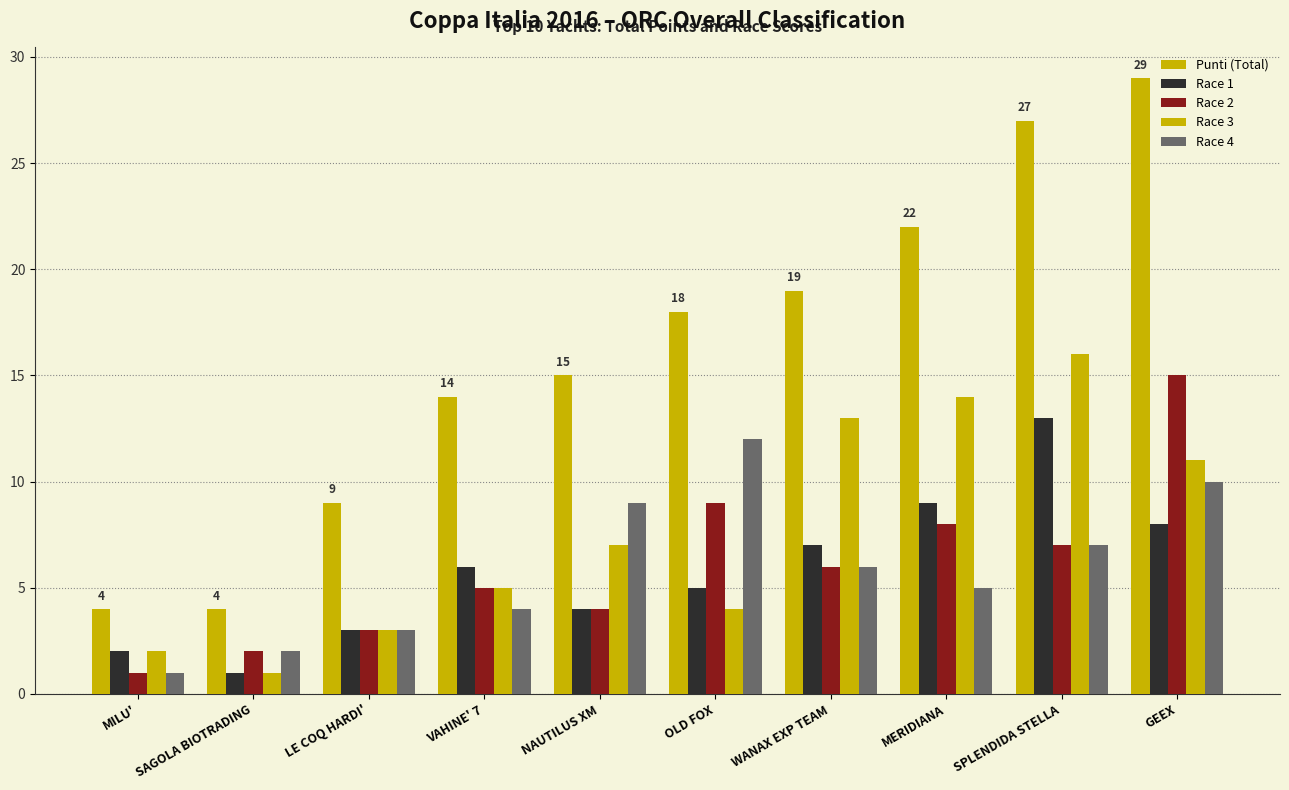

Does the chart contain stacked bars?

No